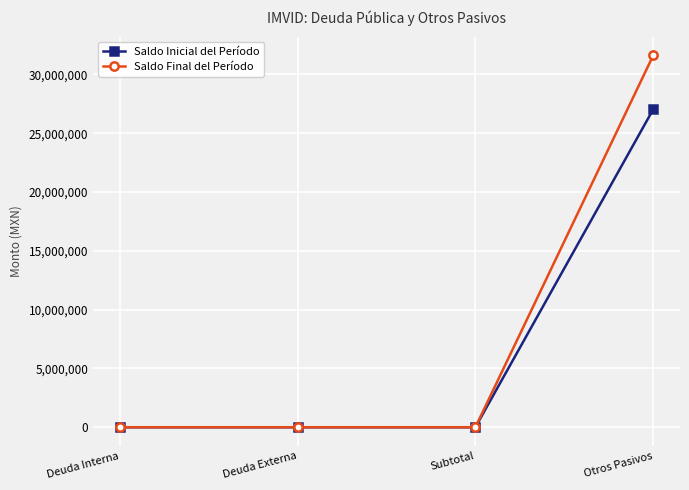

What is the maximum value for Saldo Final del Período?

31624025.1